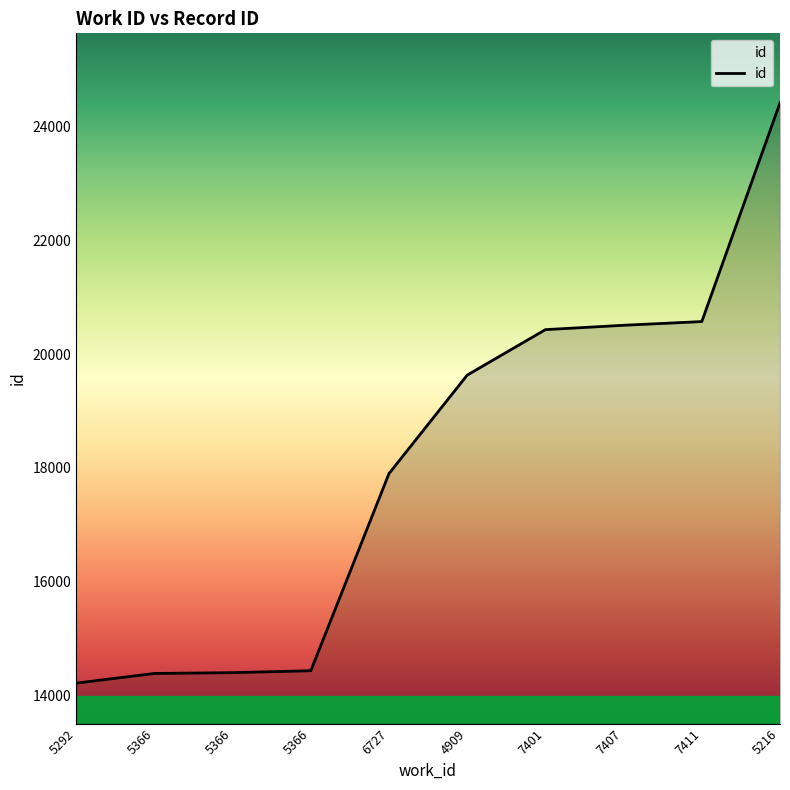

Approximately how many times larger is the value at 4909 compared to 5292?

1.4